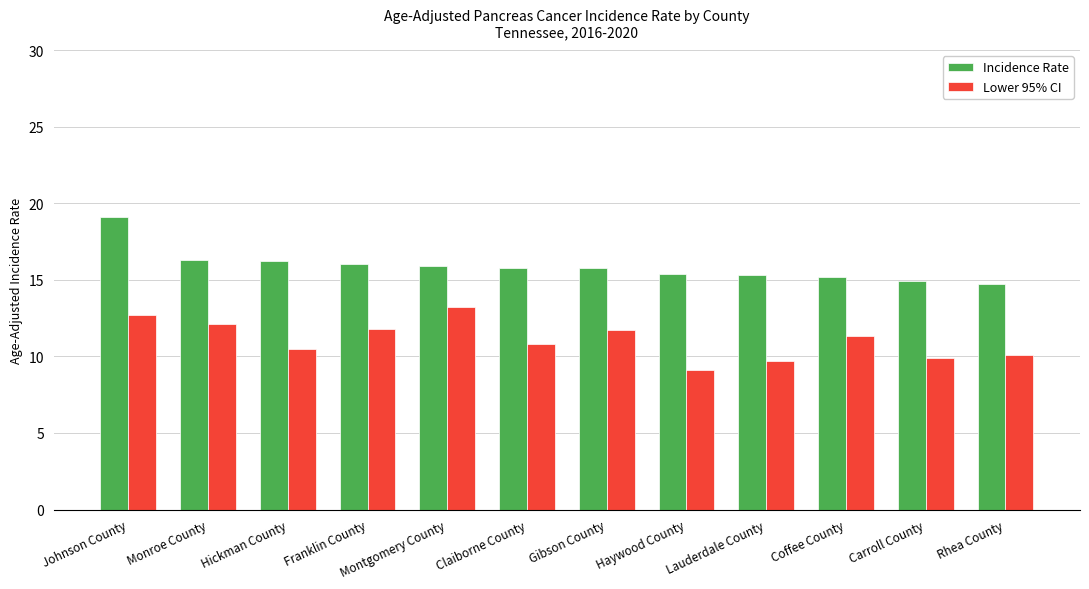

Are the bars grouped side by side (vs. stacked)?

Yes